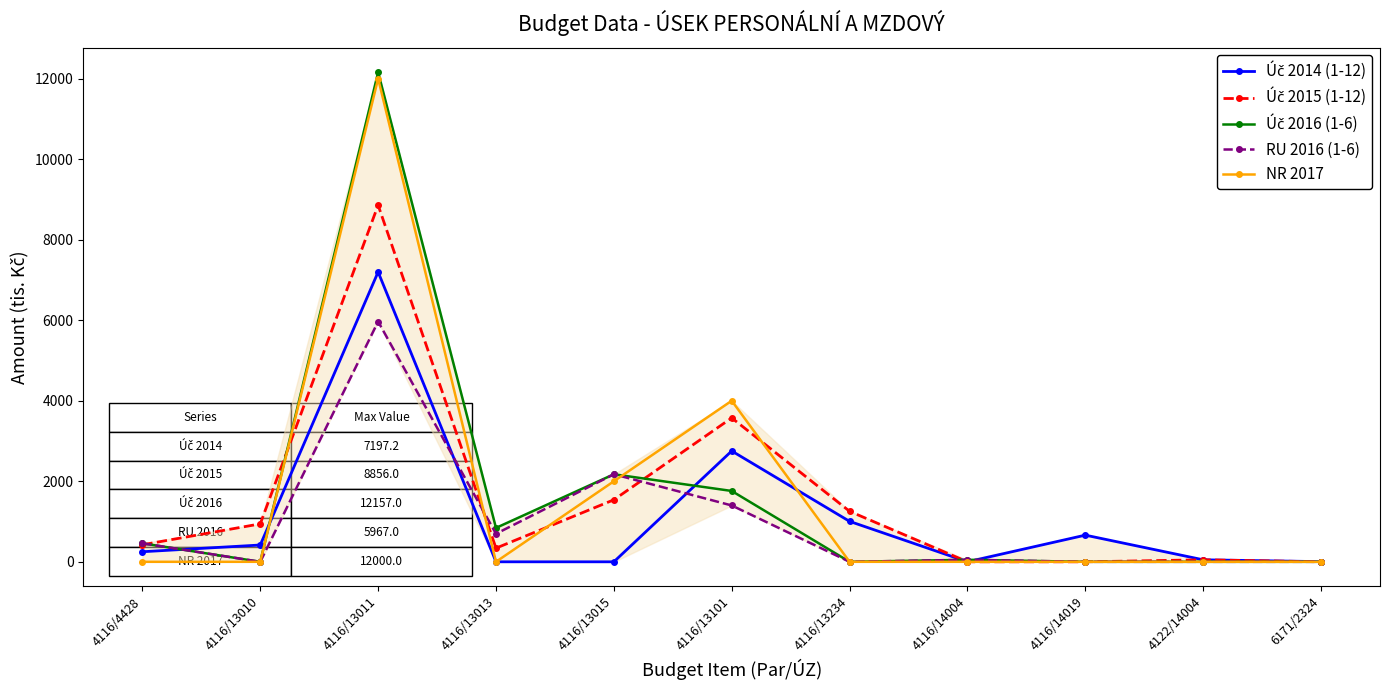

What is the spread (max minus min) of values at 4116/14019?

662.3